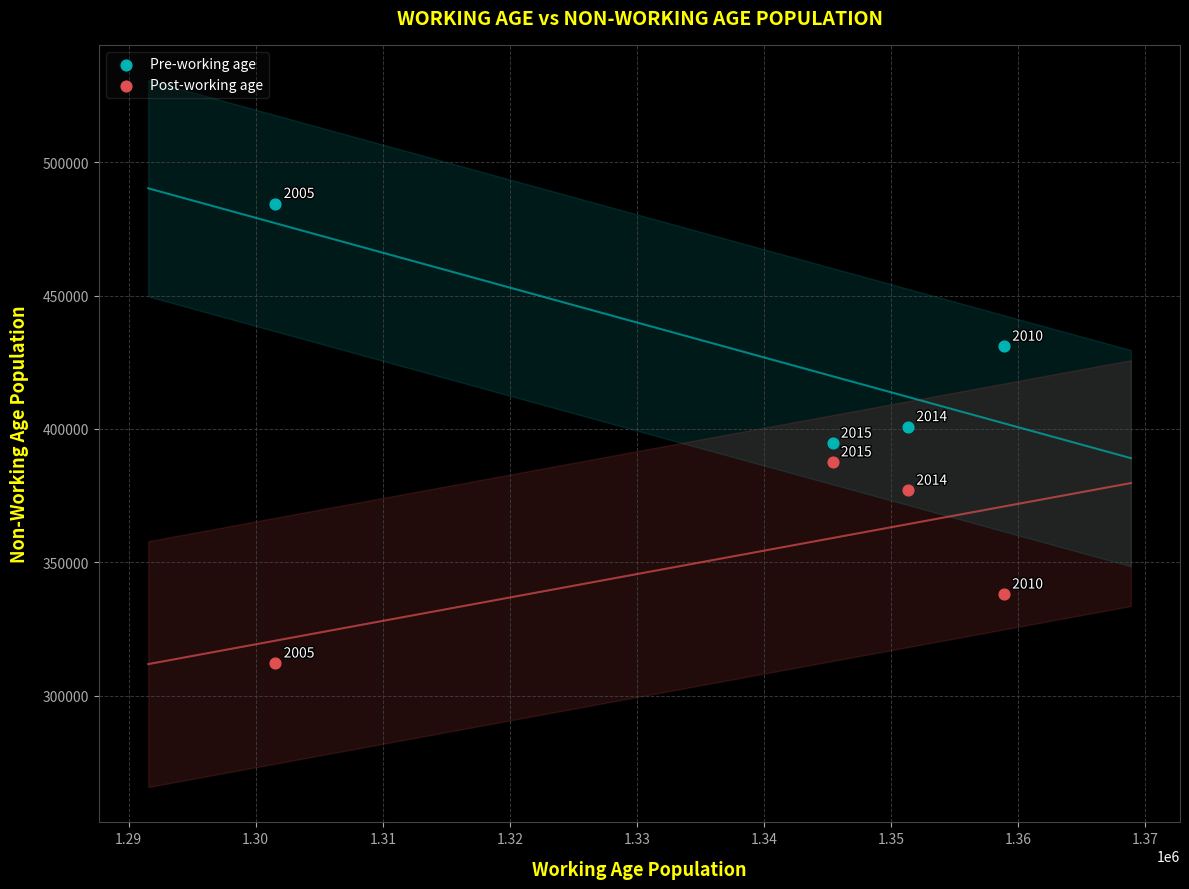

Which series reaches the minimum Y coordinate?

Post-working age